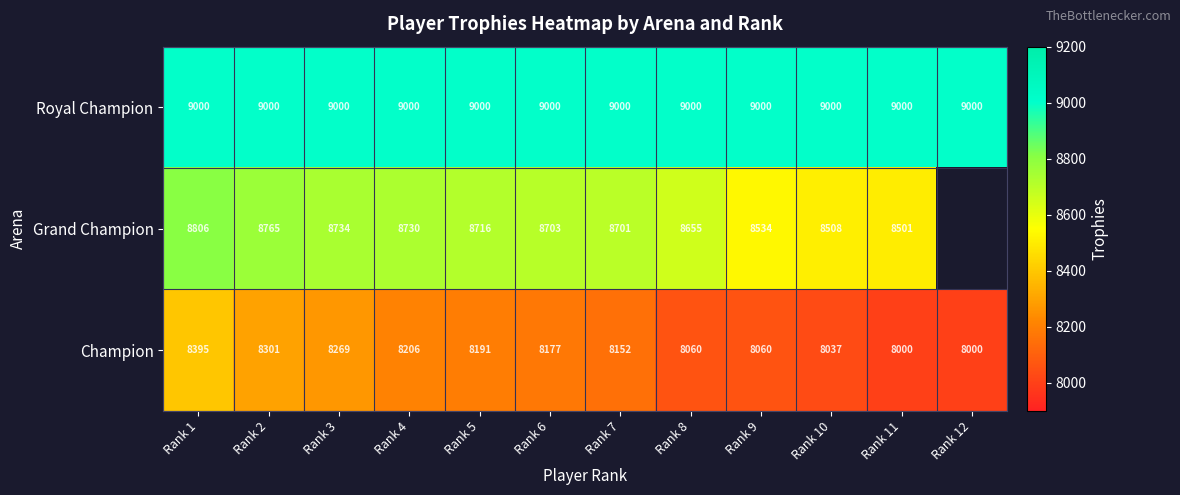

Is the value of Champion at Rank 11 greater than the value of Grand Champion at Rank 1?

No